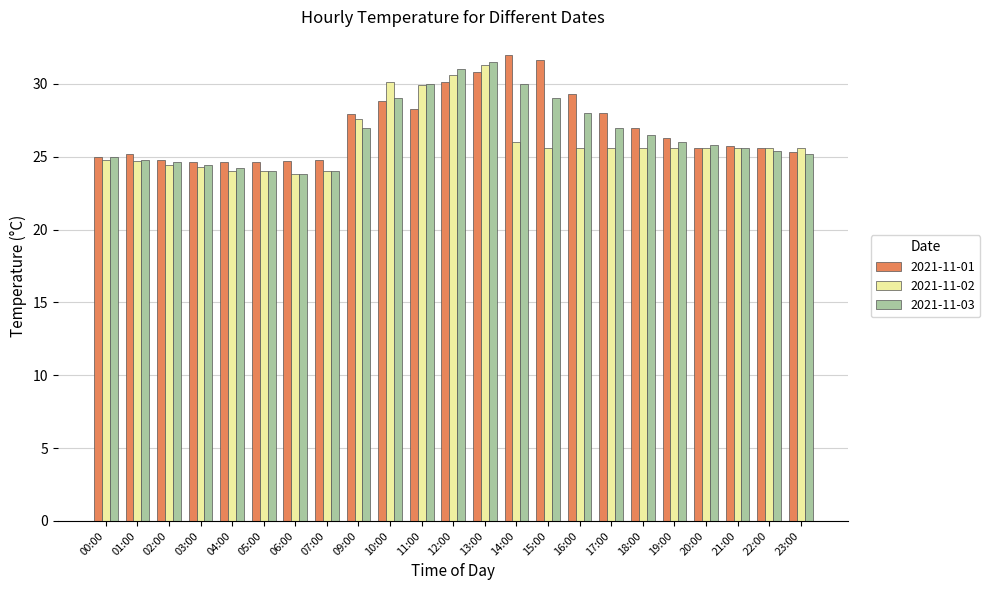

Which series changed the most between 05:00 and 15:00?

2021-11-01